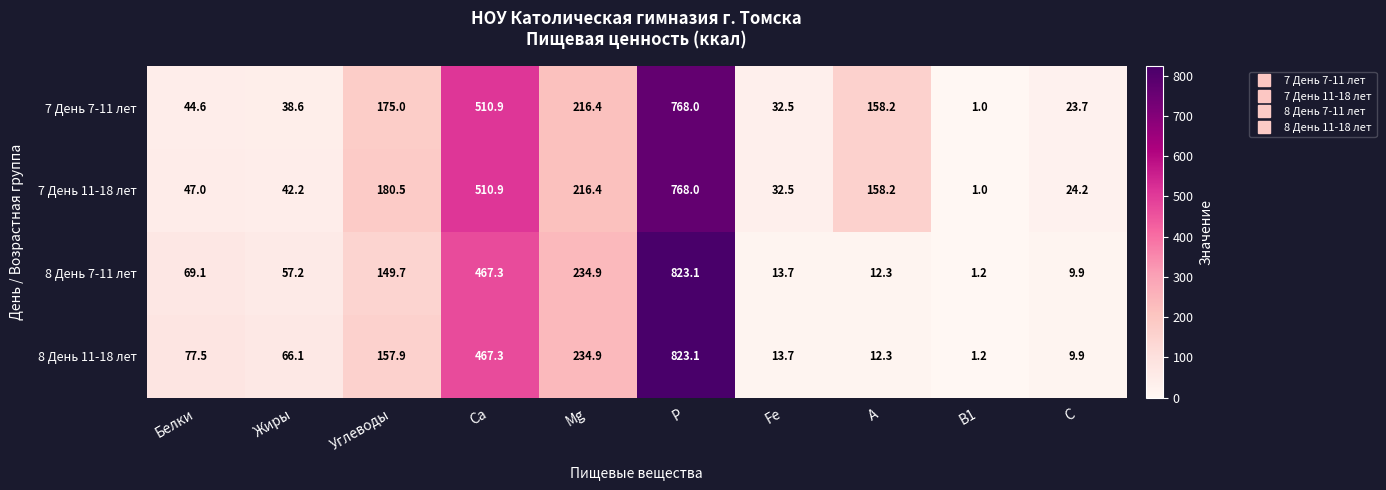

At which label does 8 День 7-11 лет first exceed 69?

Белки